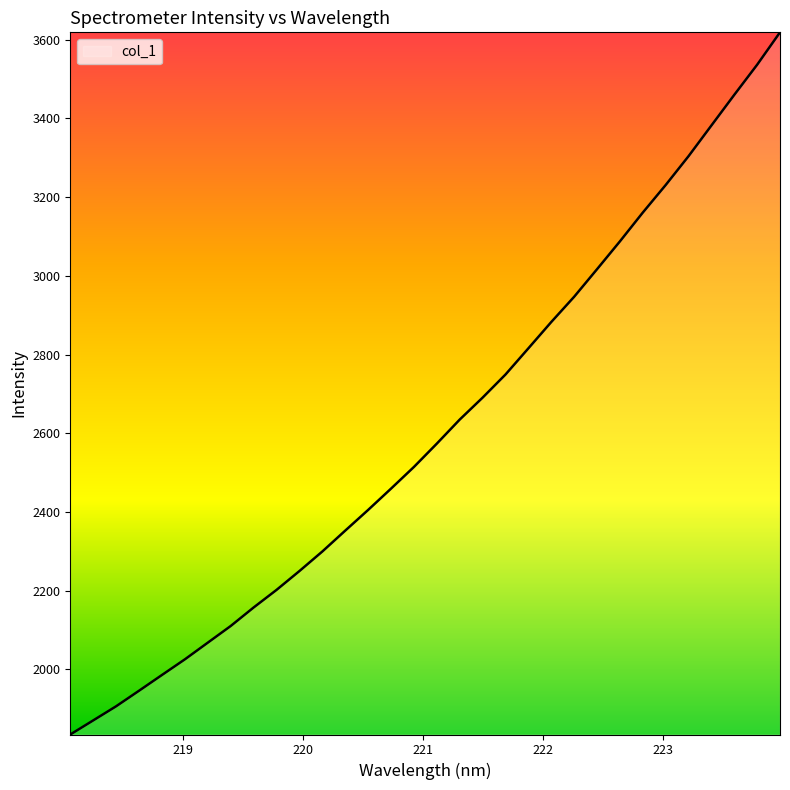

What is the difference between the maximum and minimum values?

1783.8